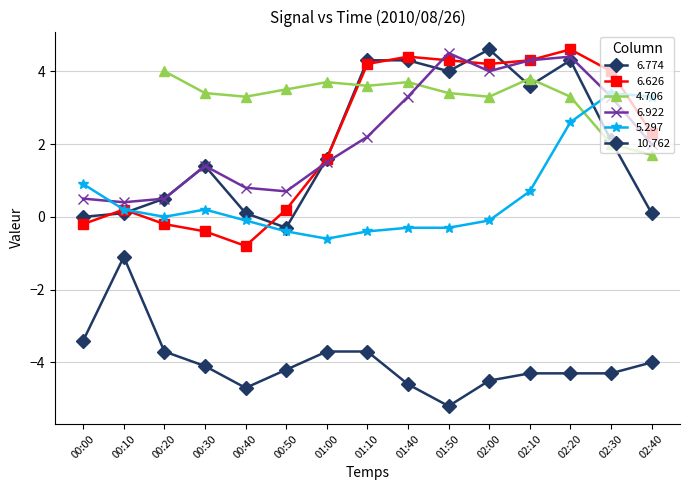

True or false: 10.762 and 6.922 intersect in this chart.

False